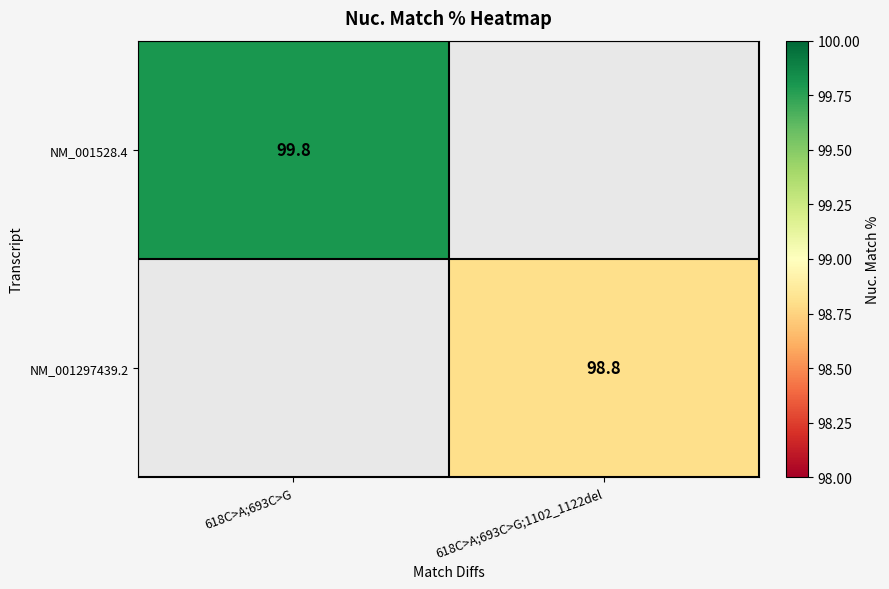

Is the value of NM_001297439.2 at 618C>A;693C>G;1102_1122del greater than the value of NM_001528.4 at 618C>A;693C>G;1102_1122del?

No